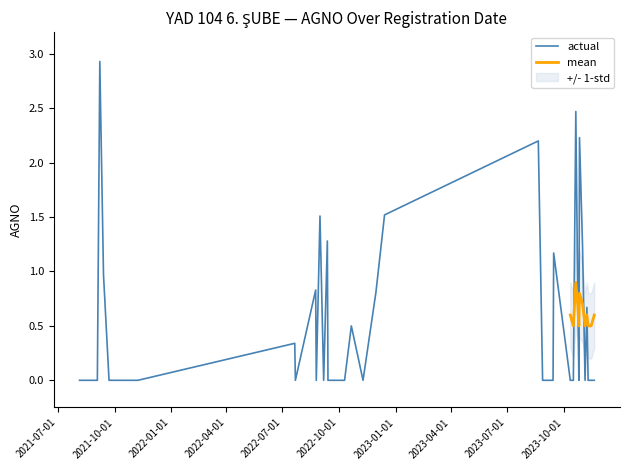

List the series in order of their peak value, lowest first.

std, mean, actual